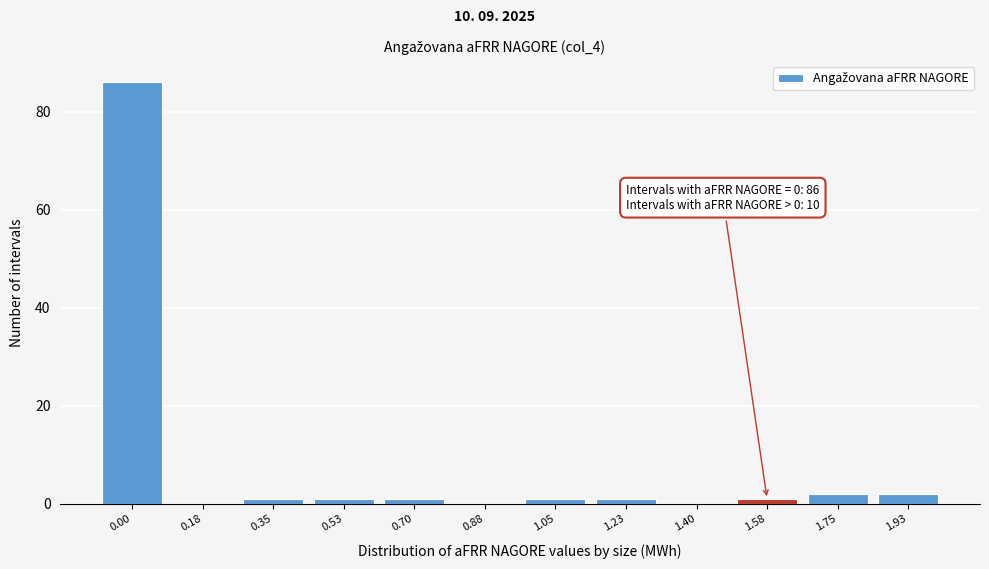

Reading left to right, extract all data points from this chart.

0.00=86	0.18=0	0.35=1	0.53=1	0.70=1	0.88=0	1.05=1	1.23=1	1.40=0	1.58=1	1.75=2	1.93=2